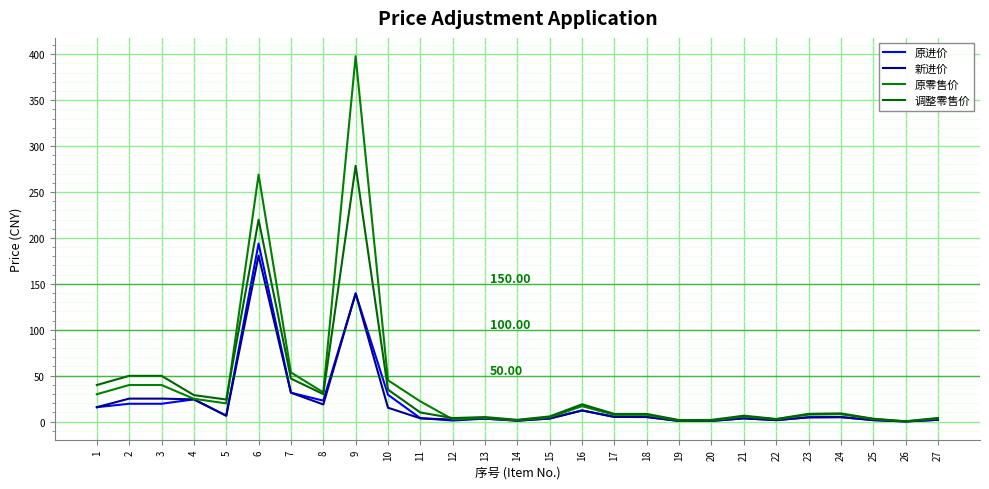

What is the greatest value displayed?

398.0